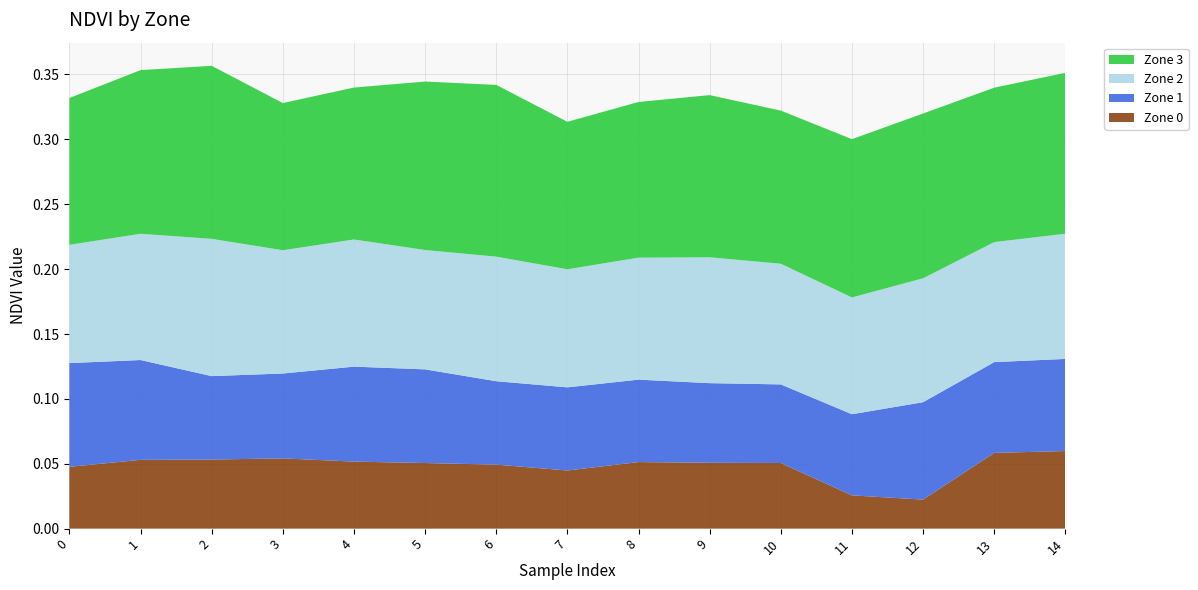

Reading left to right, what are all the values shown in this chart?

Zone 0: 0.0	0.1	0.1	0.1	0.1	0.1	0.0	0.0	0.1	0.1	0.1	0.0	0.0	0.1	0.1
Zone 1: 0.1	0.1	0.1	0.1	0.1	0.1	0.1	0.1	0.1	0.1	0.1	0.1	0.1	0.1	0.1
Zone 2: 0.1	0.1	0.1	0.1	0.1	0.1	0.1	0.1	0.1	0.1	0.1	0.1	0.1	0.1	0.1
Zone 3: 0.1	0.1	0.1	0.1	0.1	0.1	0.1	0.1	0.1	0.1	0.1	0.1	0.1	0.1	0.1